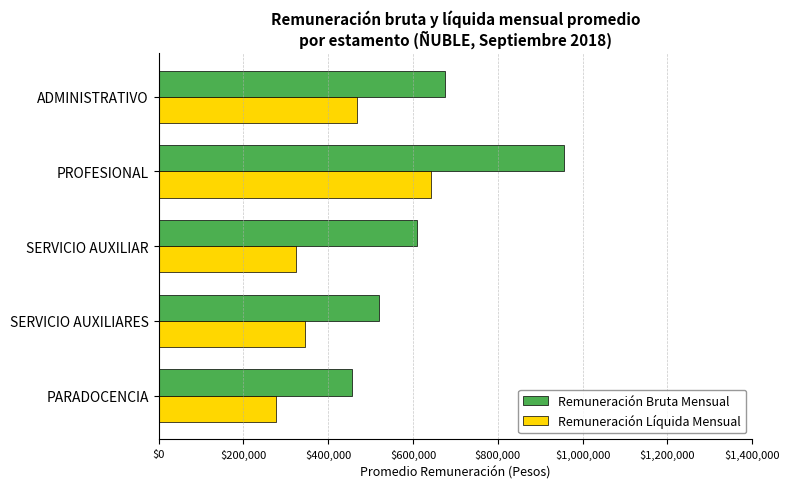

At SERVICIO AUXILIAR, list the series in order from largest to smallest.

Remuneración Bruta Mensual, Remuneración Líquida Mensual